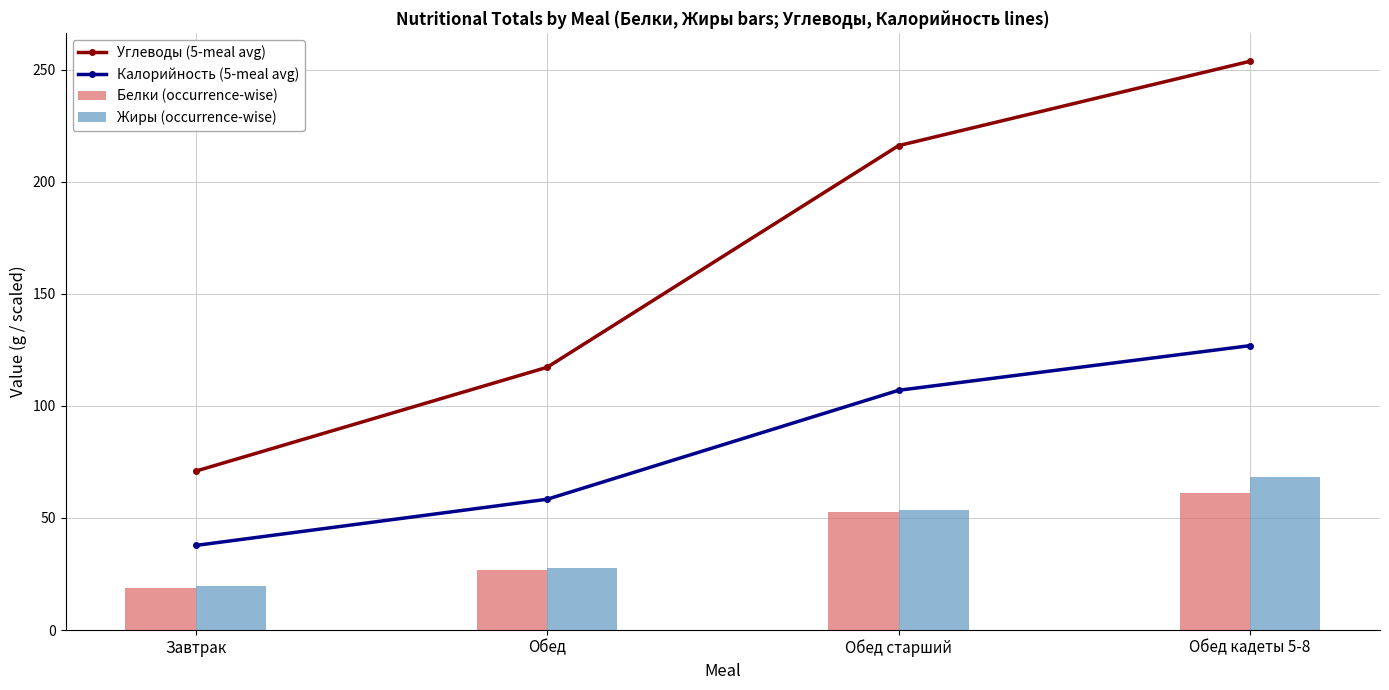

What is the maximum value for Углеводы (5-meal avg)?

253.8